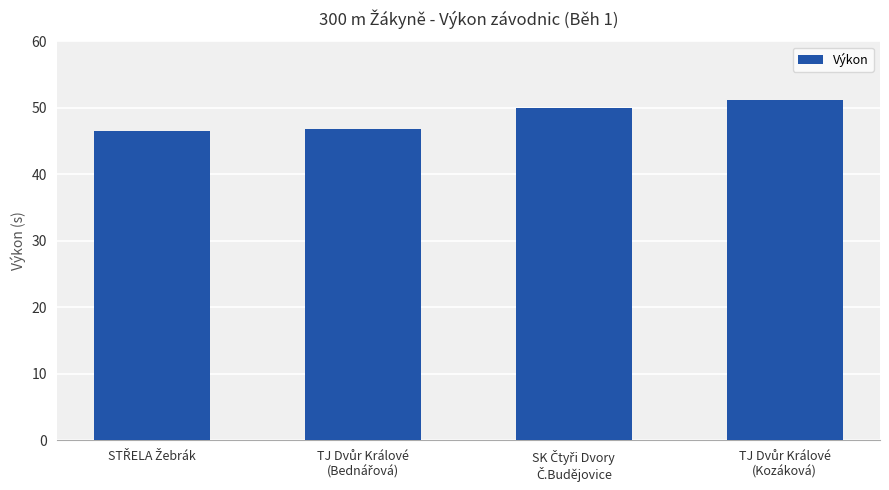

What is the difference between the maximum and minimum values?

4.7